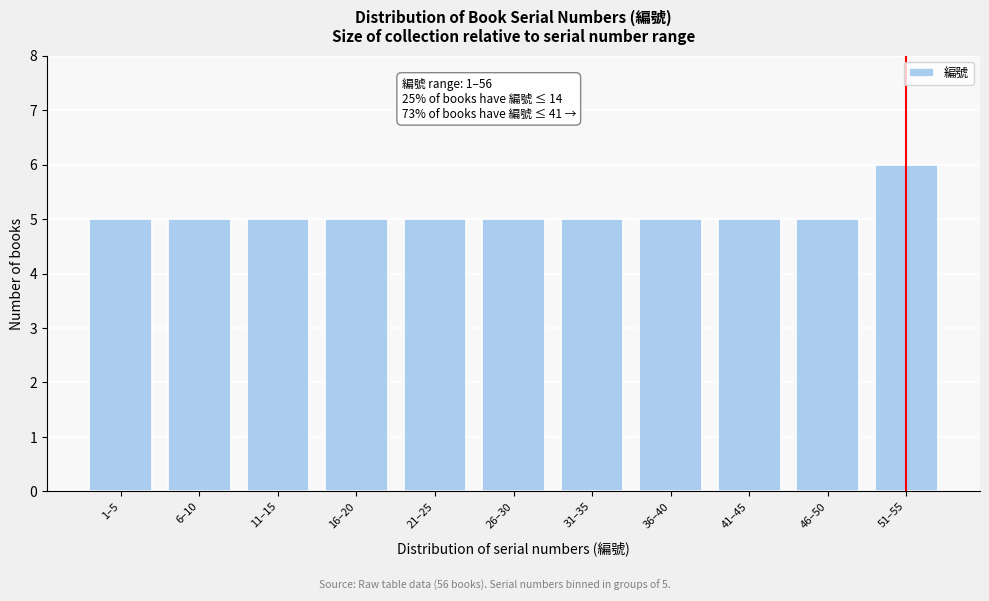

Reading left to right, extract all data points from this chart.

5	5	5	5	5	5	5	5	5	5	6